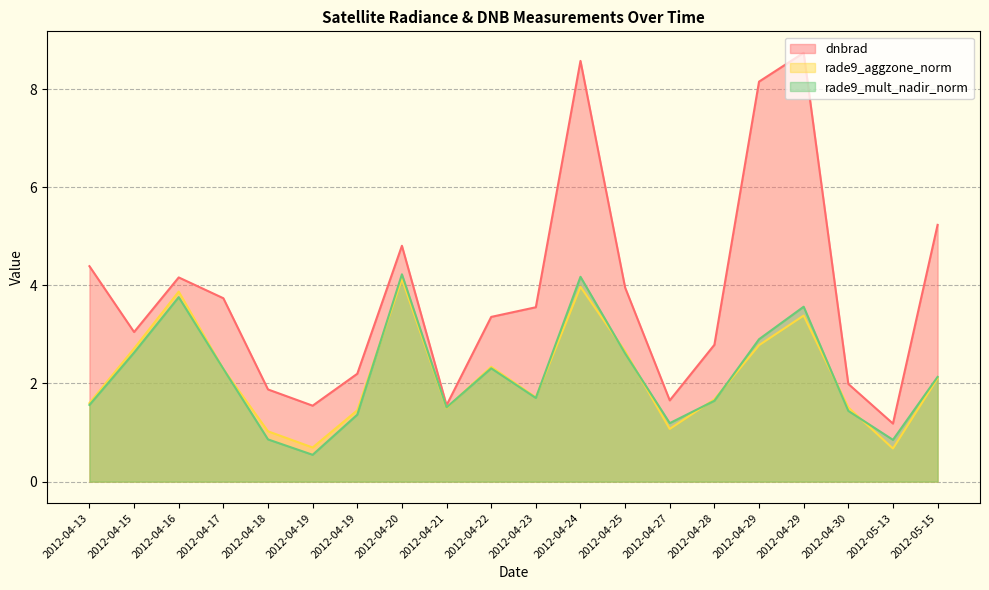

Count the number of categories in the chart.

20